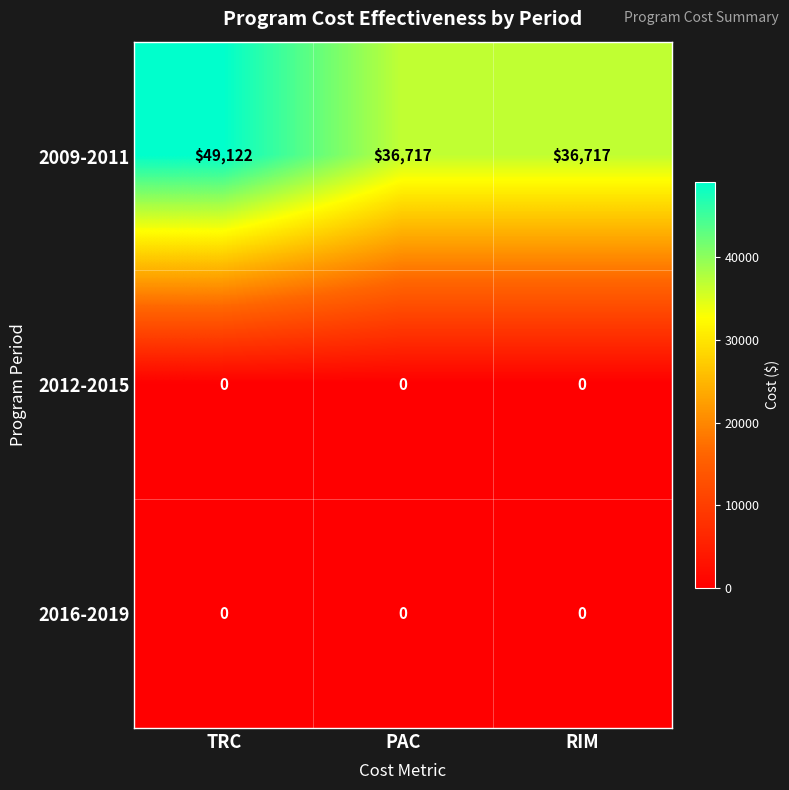

What is the total value across all series at PAC?

36717